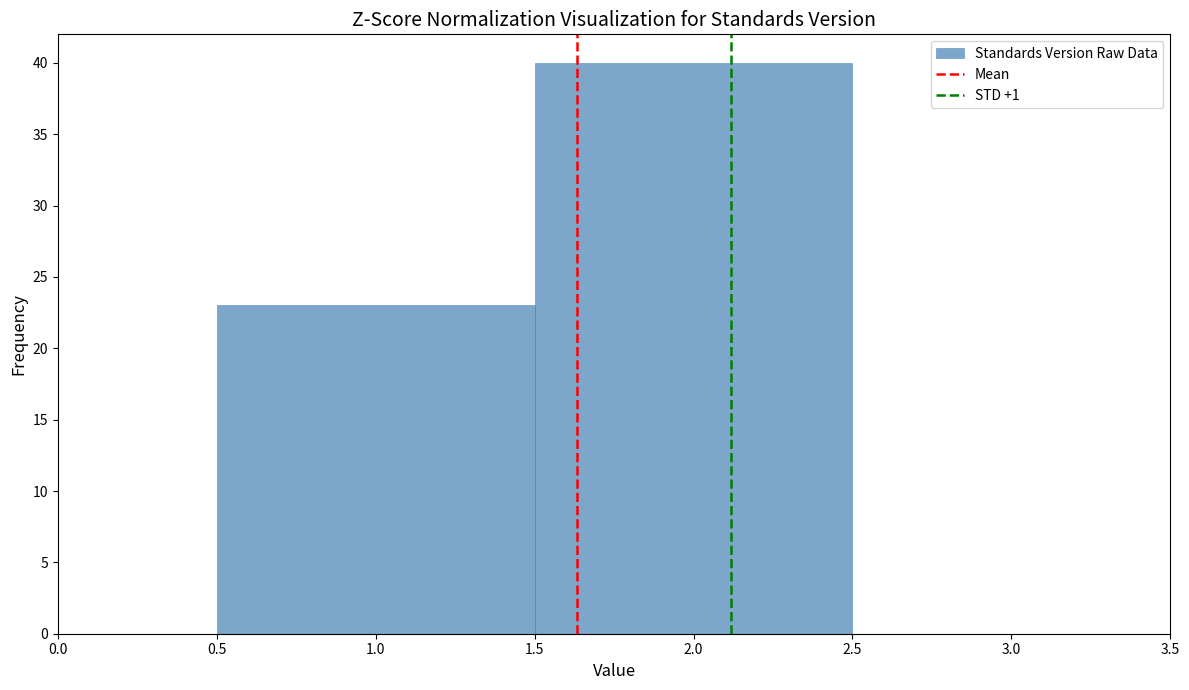

Reading left to right, transcribe this chart: for each bar, give the range it covers on the x-axis and its height. The values are not printed on the chart, so give them approximately, as read against the axis.

0.5 to 1.5: 23
1.5 to 2.5: 40